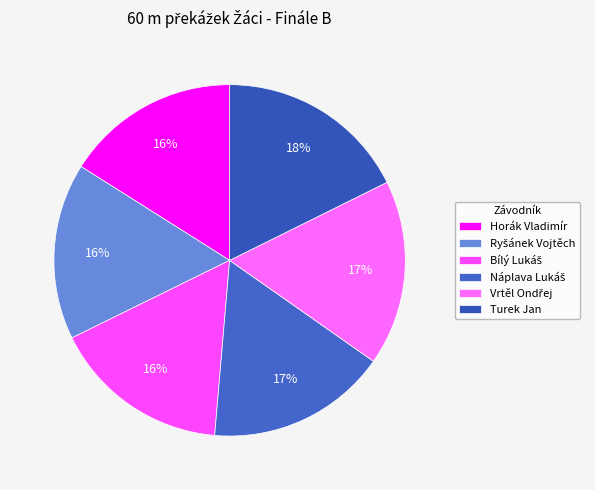

True or false: Bílý Lukáš accounts for 16% of the total.

True